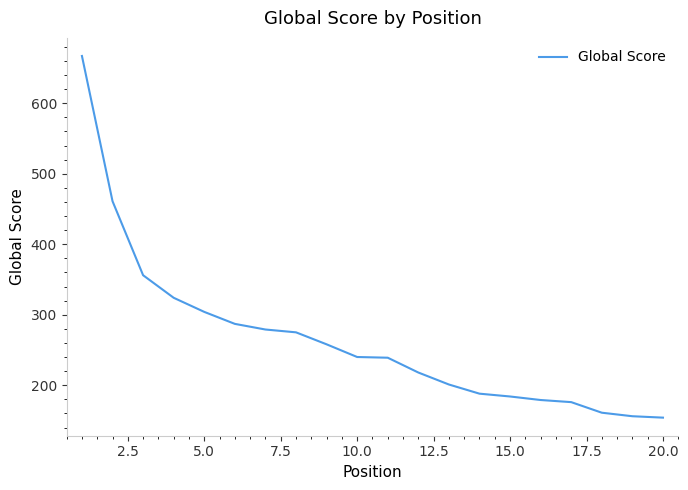

What is the greatest value displayed?

667